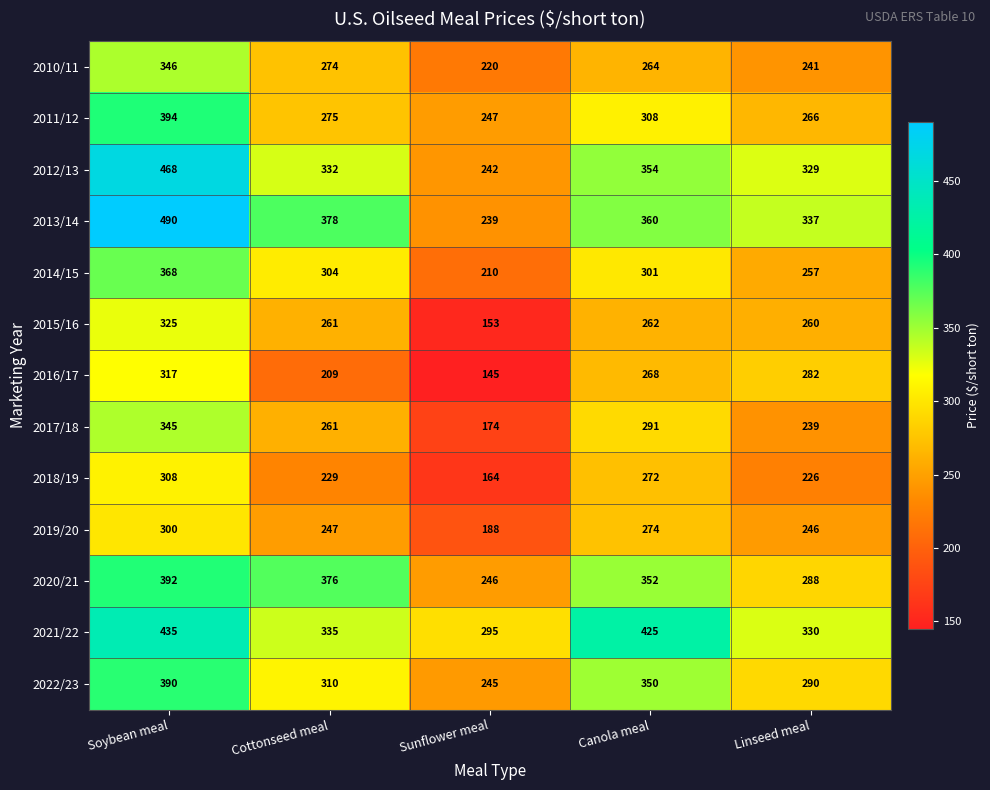

How many series are shown in this chart?

13